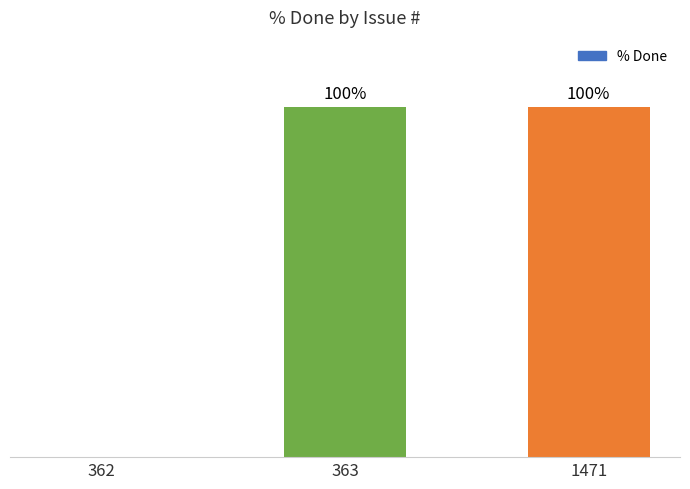

What is the sum of the values at 1471 and 363?

200